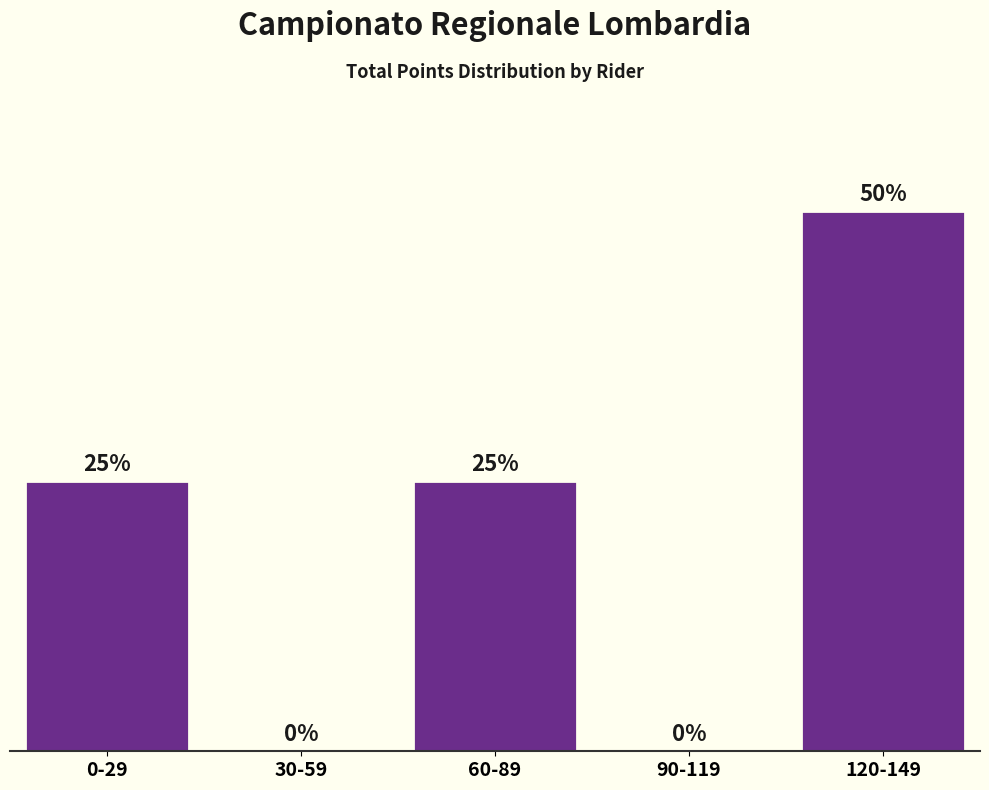

Which label corresponds to the largest value in the chart?

120-149